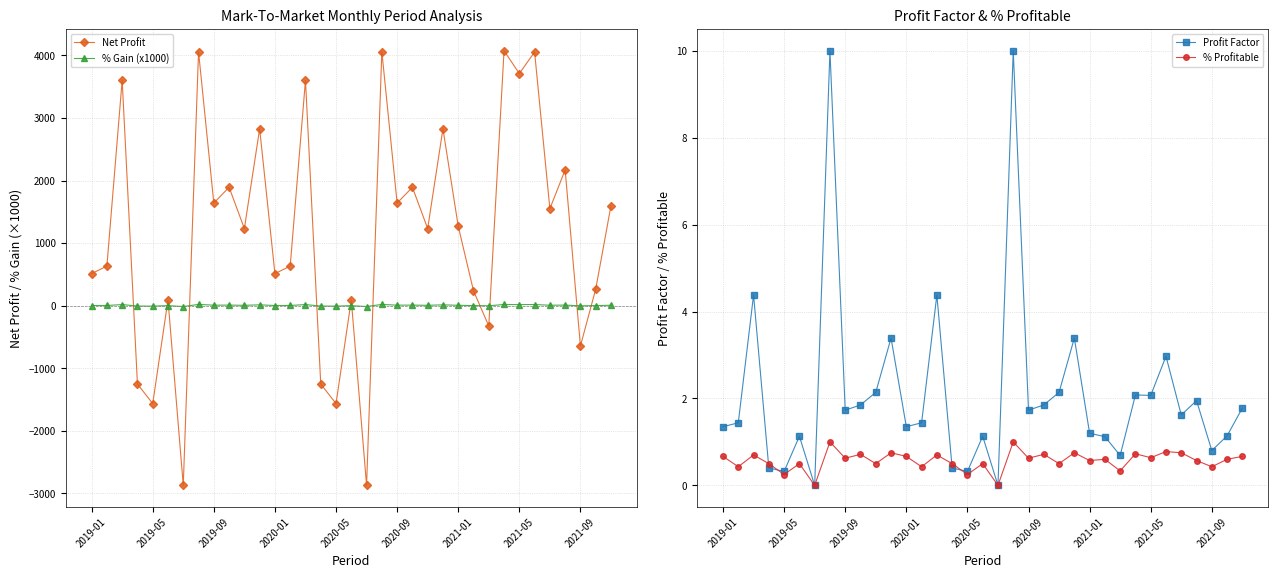

How many data points does each series have?

35